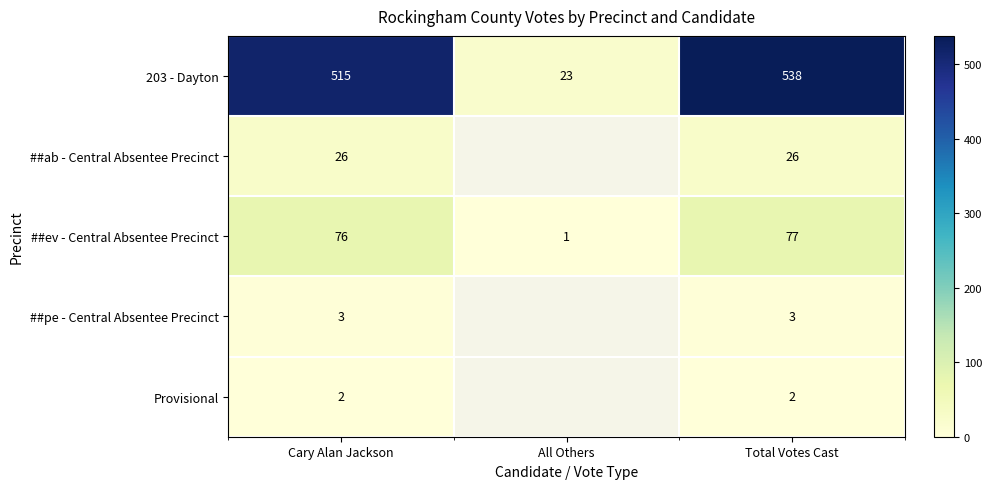

At which label is 203 - Dayton closest to 280?

Cary Alan Jackson